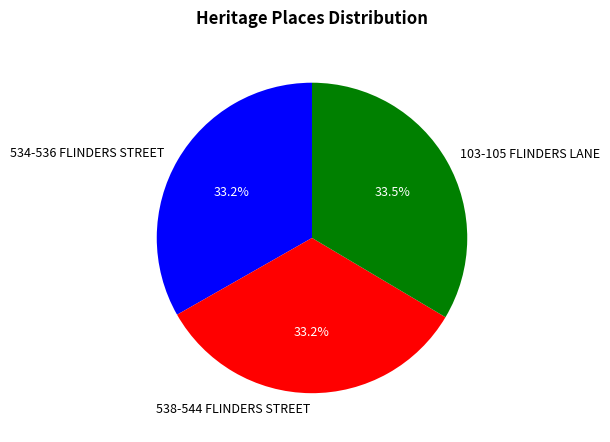

Is 538-544 FLINDERS STREET the majority of the pie?

No